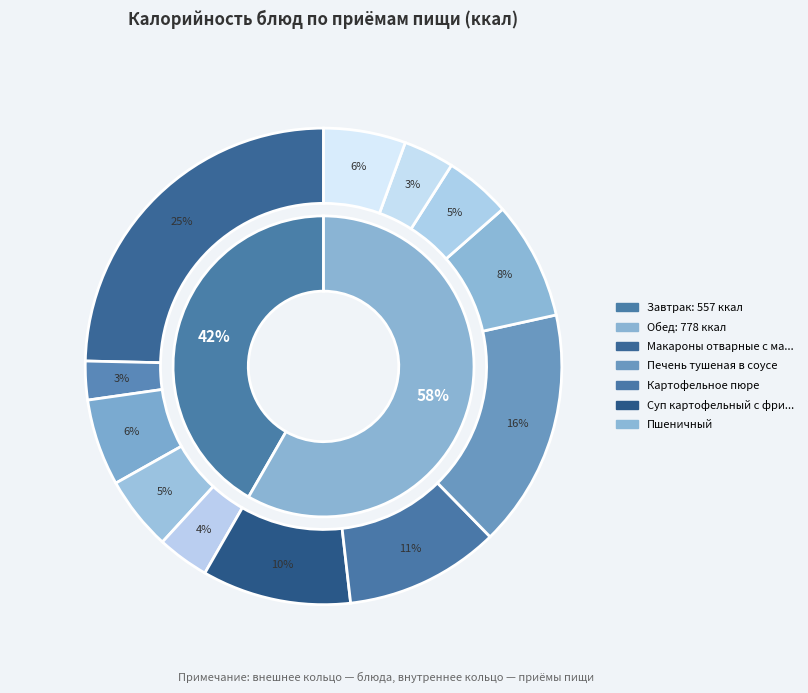

Rank the categories by value from lowest to highest.

Чай с сахаром, Салат из свежей капусты, Яблоко, Ржано-пшеничный, Повидло фруктовое, Компот из свежих яблок, Батон, Пшеничный, Суп картофельный с фрикадельками, Картофельное пюре, Печень тушеная в соусе, Макароны отварные с маслом и сыром